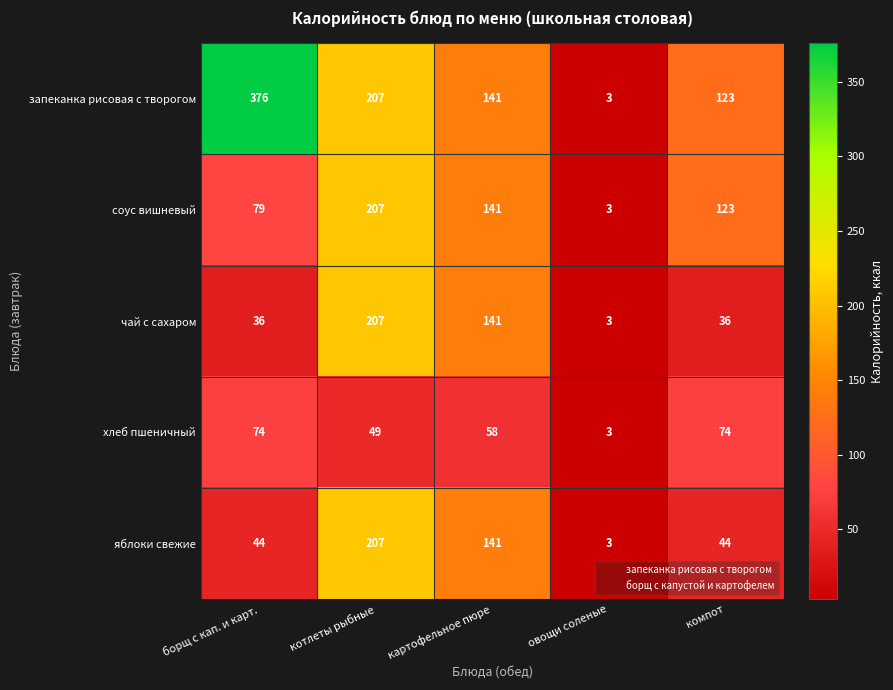

At which label does яблоки свежие reach its minimum?

овощи соленые